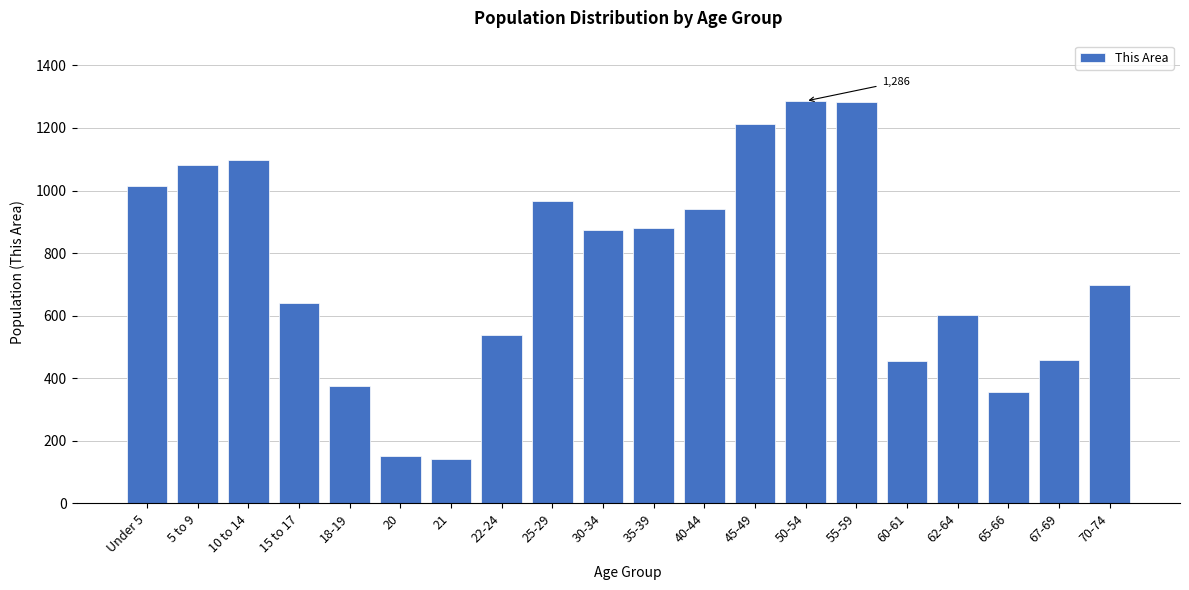

What is the label of the 2nd bar from the left?

5 to 9